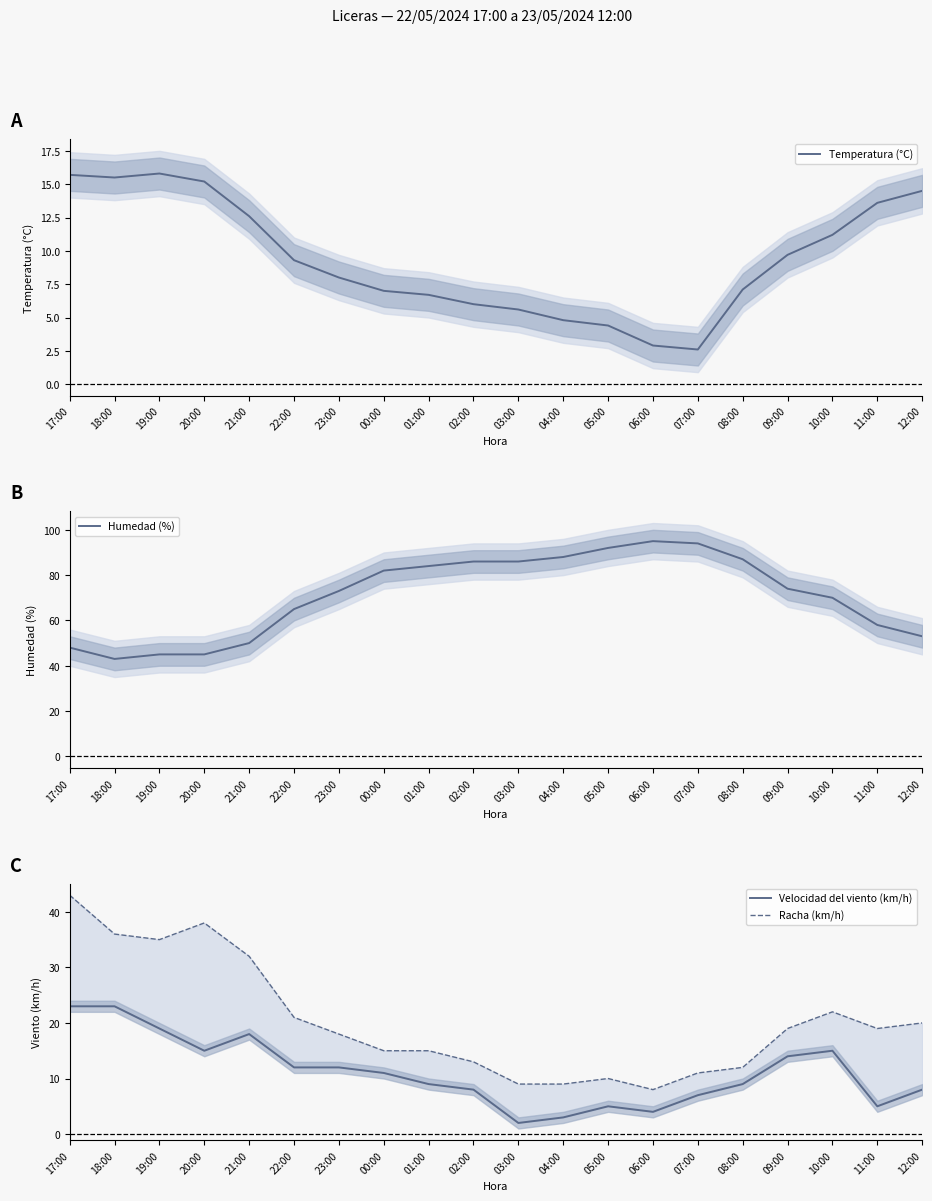

How many data points in Humedad (%) are above 74?

9